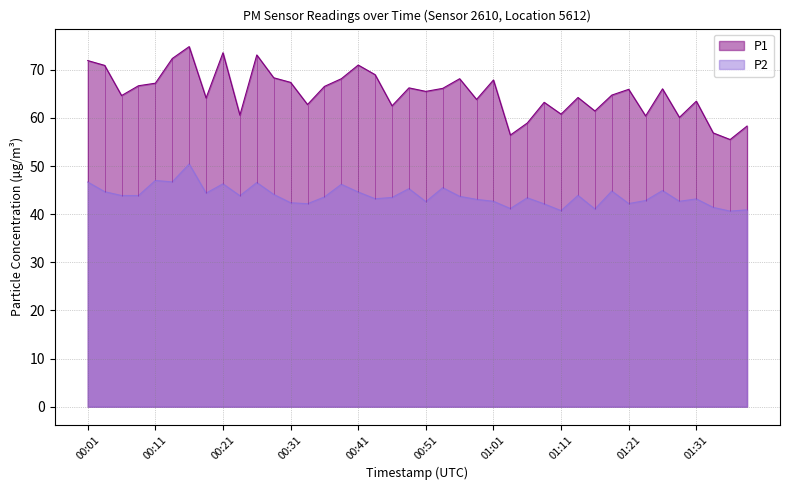

List the labels in order of P2 value, largest first.

00:16, 00:11, 00:13, 00:01, 00:26, 00:21, 00:39, 00:54, 00:49, 01:26, 01:19, 00:03, 00:41, 00:18, 00:28, 01:14, 00:06, 00:08, 00:23, 00:56, 00:36, 00:46, 01:06, 00:44, 01:31, 00:58, 01:24, 01:01, 01:29, 00:51, 00:31, 01:21, 00:33, 01:09, 01:34, 01:03, 01:16, 01:39, 01:11, 01:36